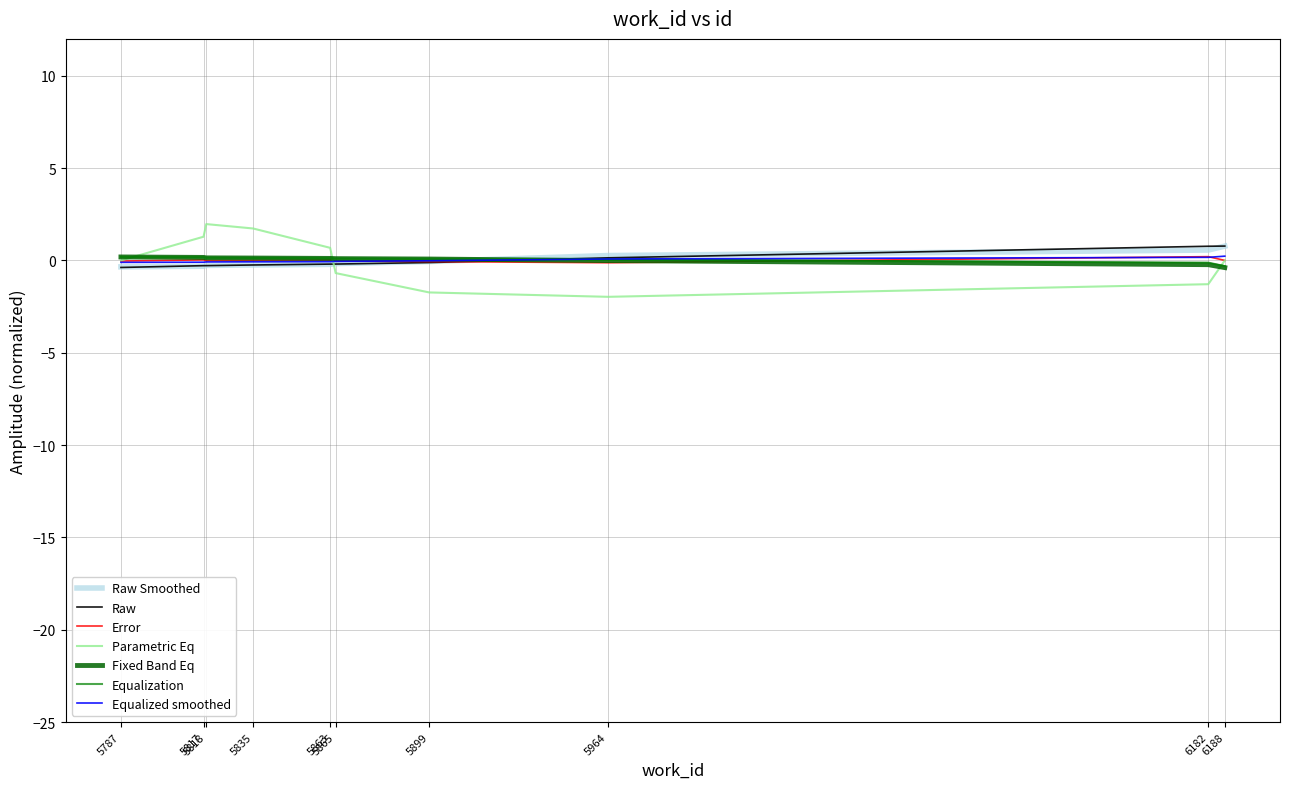

Is this an area chart (filled region under the line)?

No